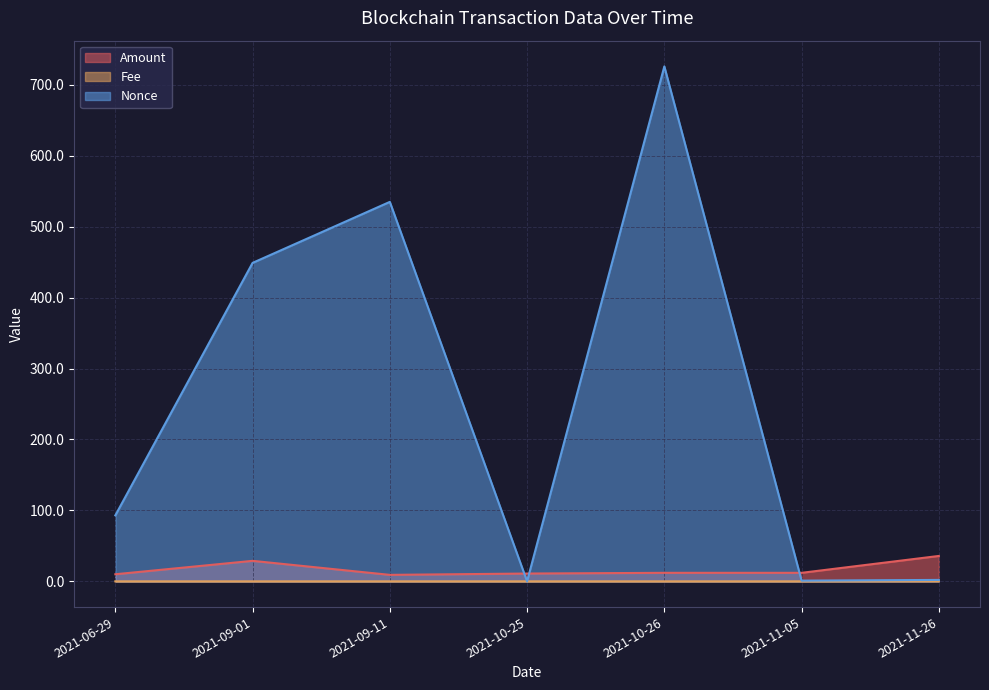

Where do Fee and Nonce first cross each other?

2021-09-11 and 2021-10-25